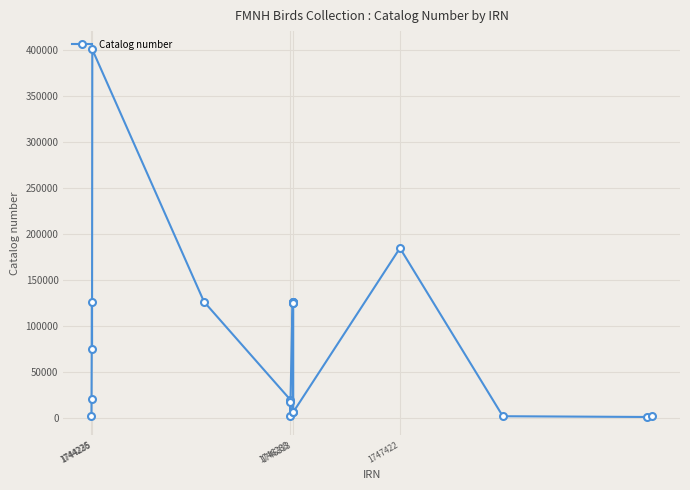

What is the smallest value displayed?

1612